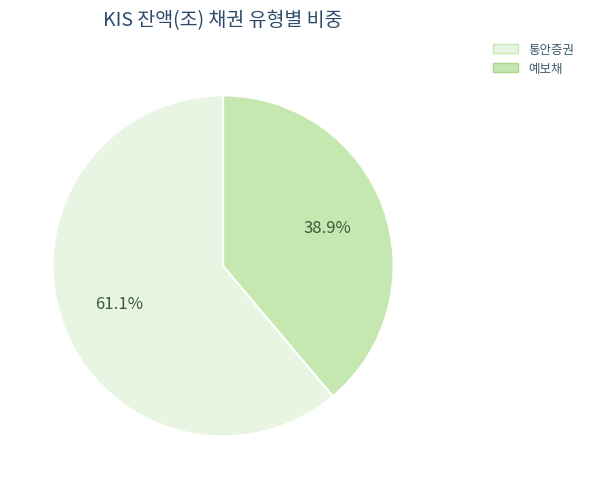

Combined, what portion of the pie is 예보채 and 통안증권?

100.0%